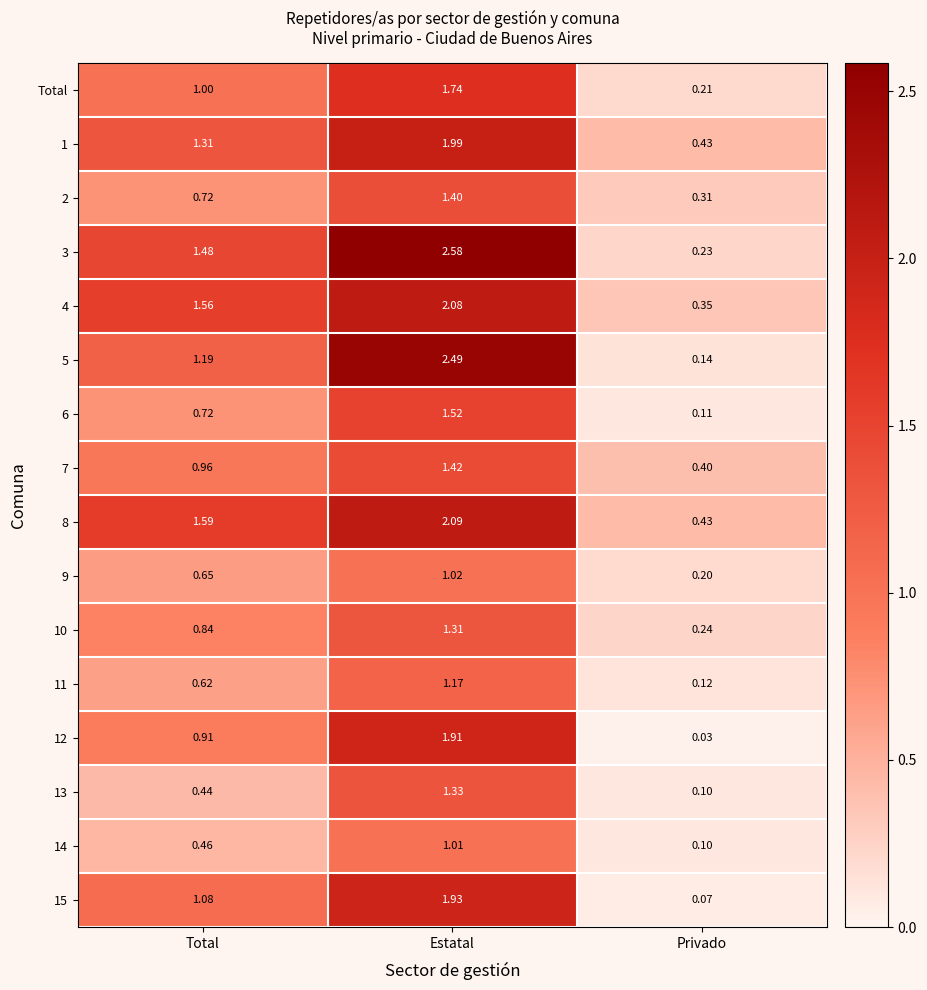

Between Total and Privado, which series saw the biggest shift?

3